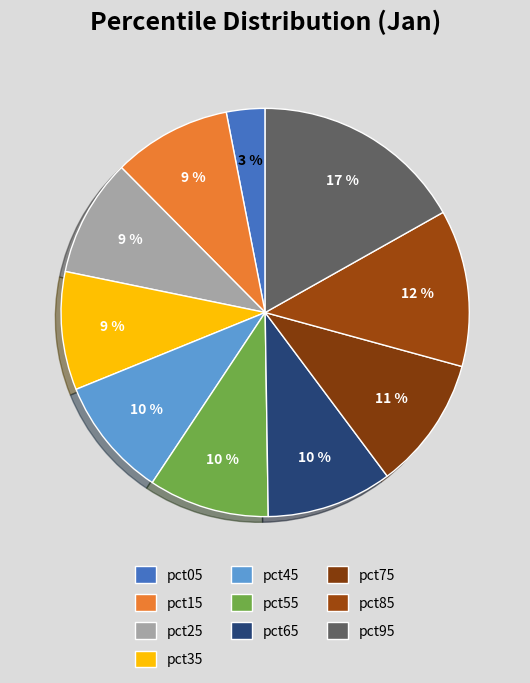

How much of the chart is everything except pct55?

90.4%